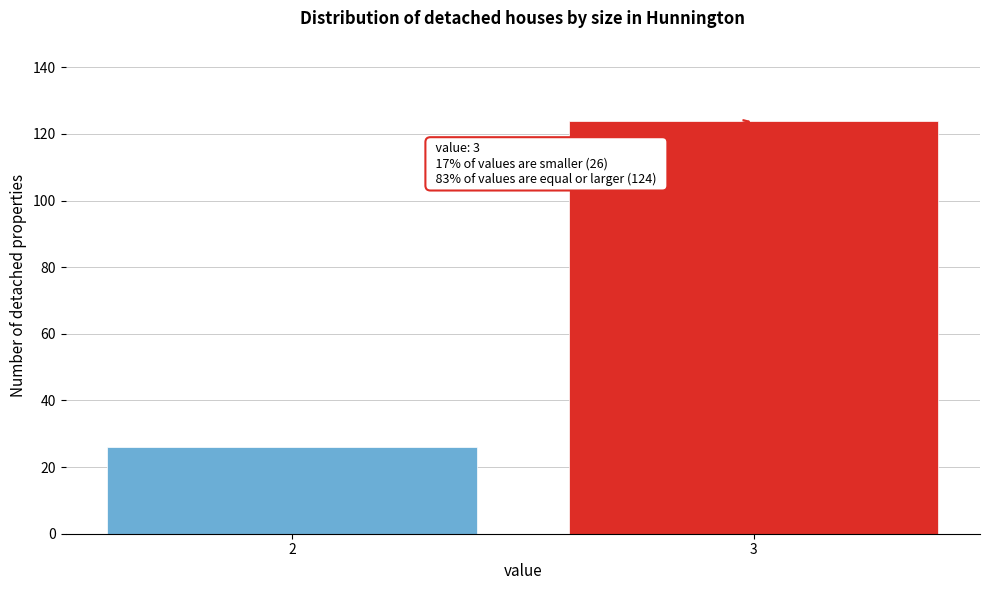

Reading left to right, transcribe all the data shown in this chart.

26	124